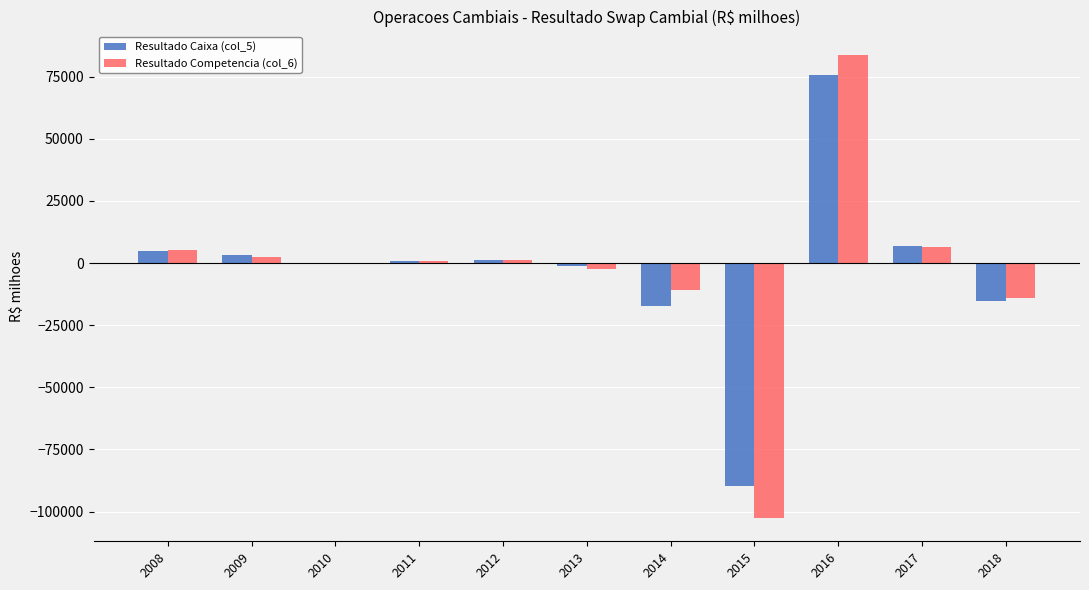

What is the difference between the Resultado Caixa (col_5) values at 2010 and 2018?

15125.0